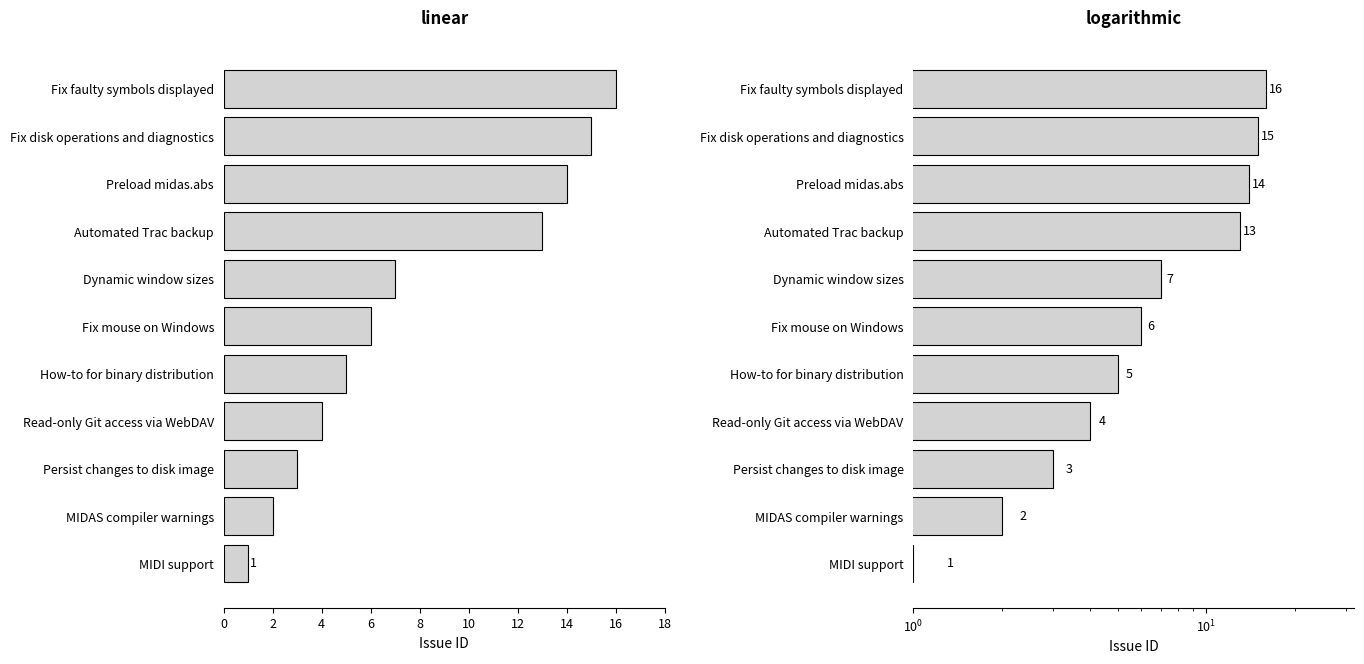

The value of id (linear) at Preload midas.abs is 8. True or false?

False